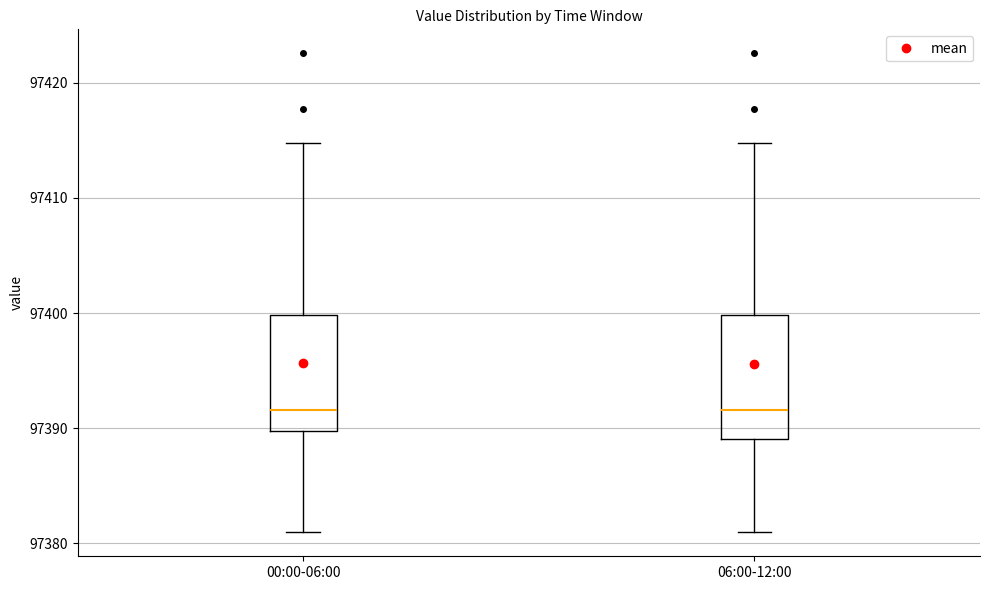

Reading left to right, transcribe this box plot: for each box, give where its median line is, the range the box spans, and where its two whiskers end, as read against the y-axis. The values are not printed on the chart, so give them approximately, as read against the axis.

00:00-06:00: median 97392, box 97390 to 97400, whiskers 97381 to 97415
06:00-12:00: median 97392, box 97389 to 97400, whiskers 97381 to 97415